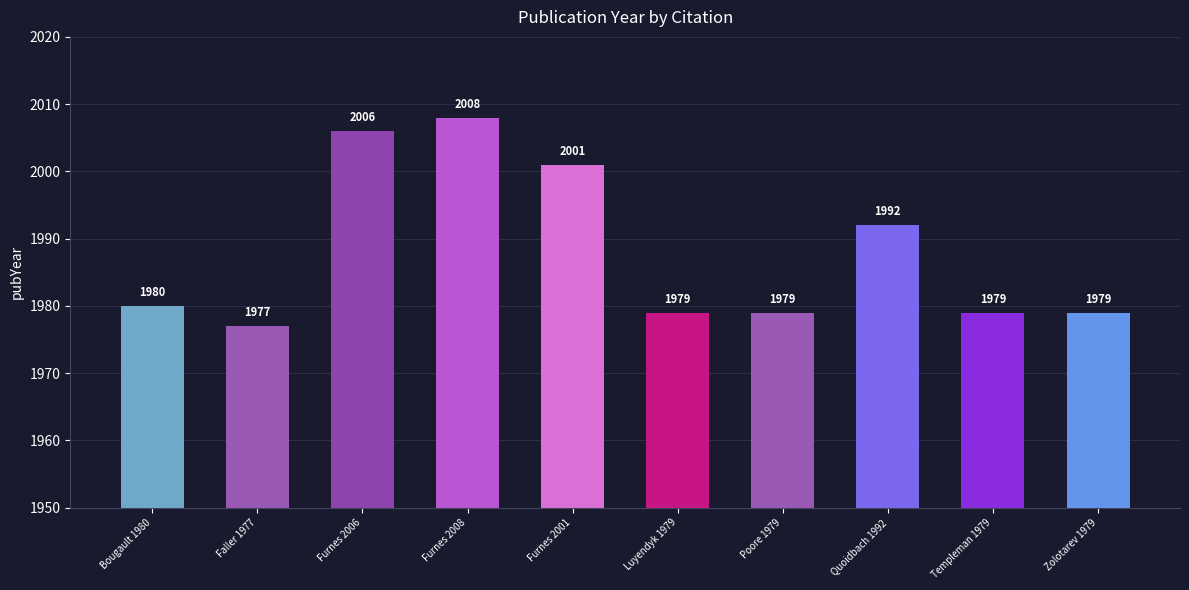

Reading left to right, extract all data points from this chart.

1980	1977	2006	2008	2001	1979	1979	1992	1979	1979